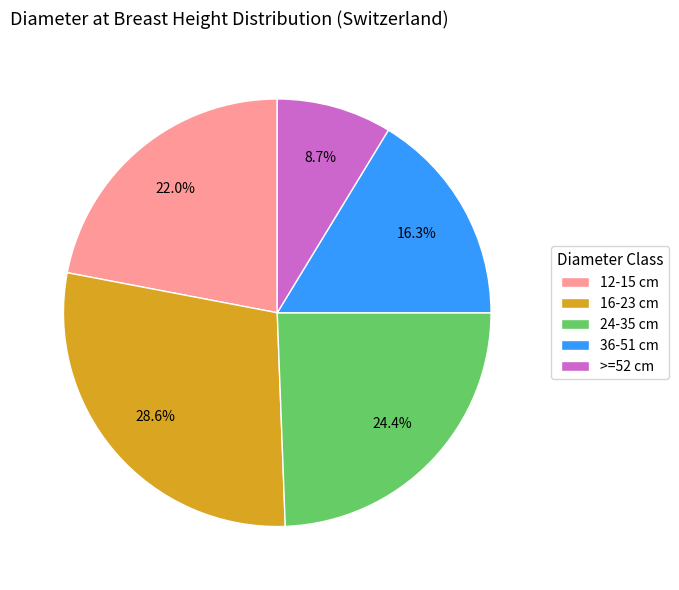

Does any single category account for the majority?

No